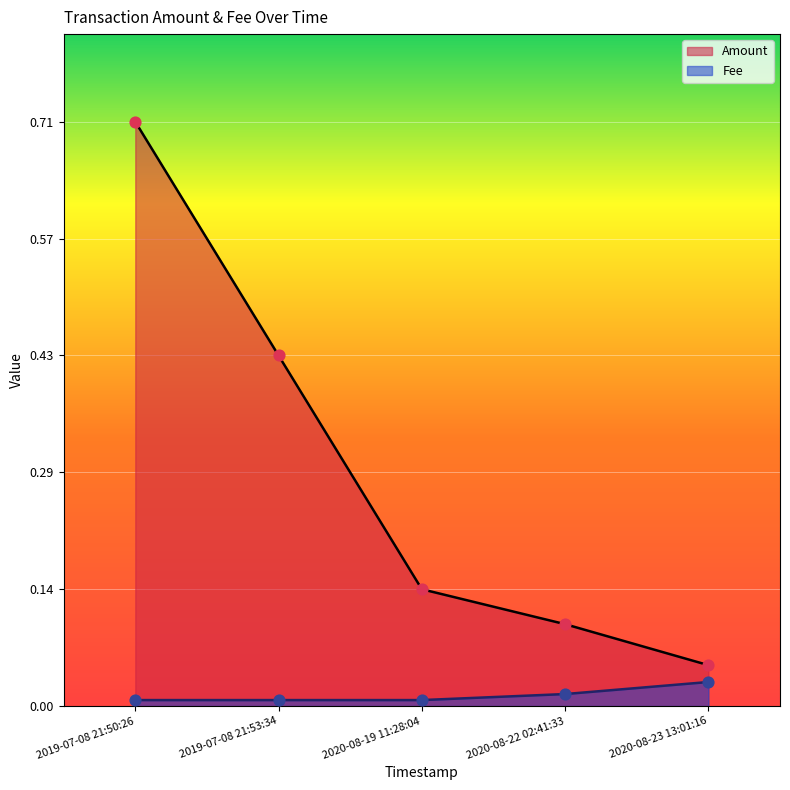

At how many categories does at least one series exceed 0?

5